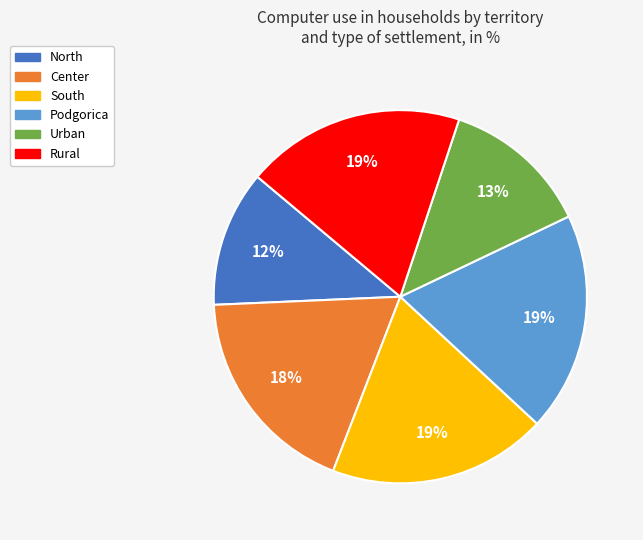

Do Podgorica and North together represent more than half of the pie?

No